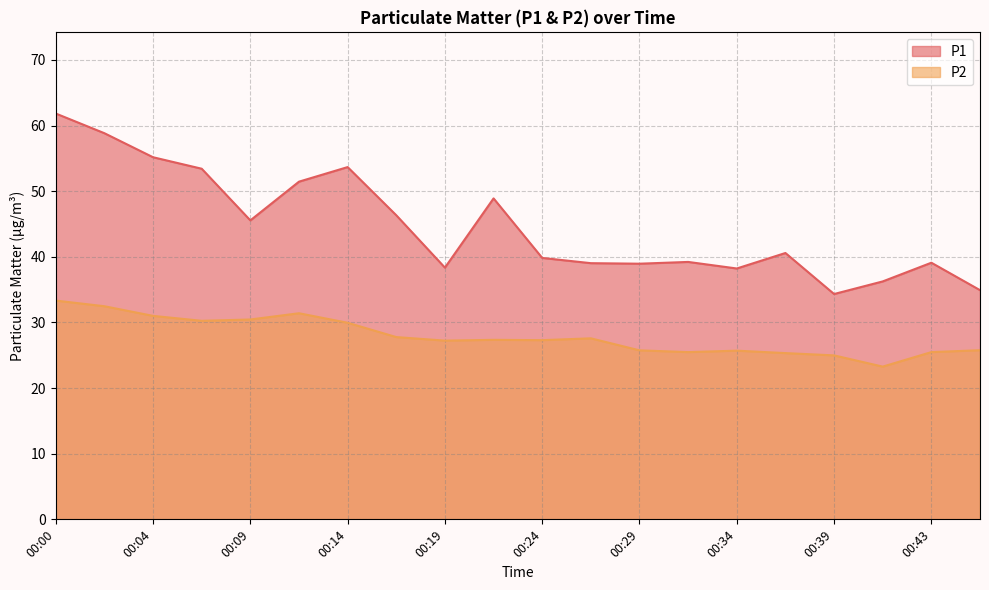

Which series has the largest range (max minus min)?

P1